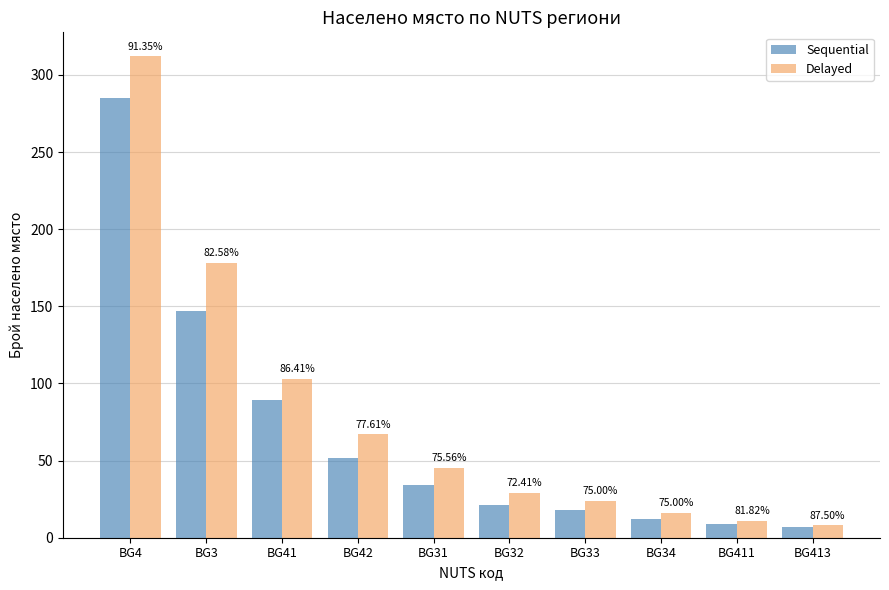

What is the difference between the maximum and minimum values in the Sequential series?

278